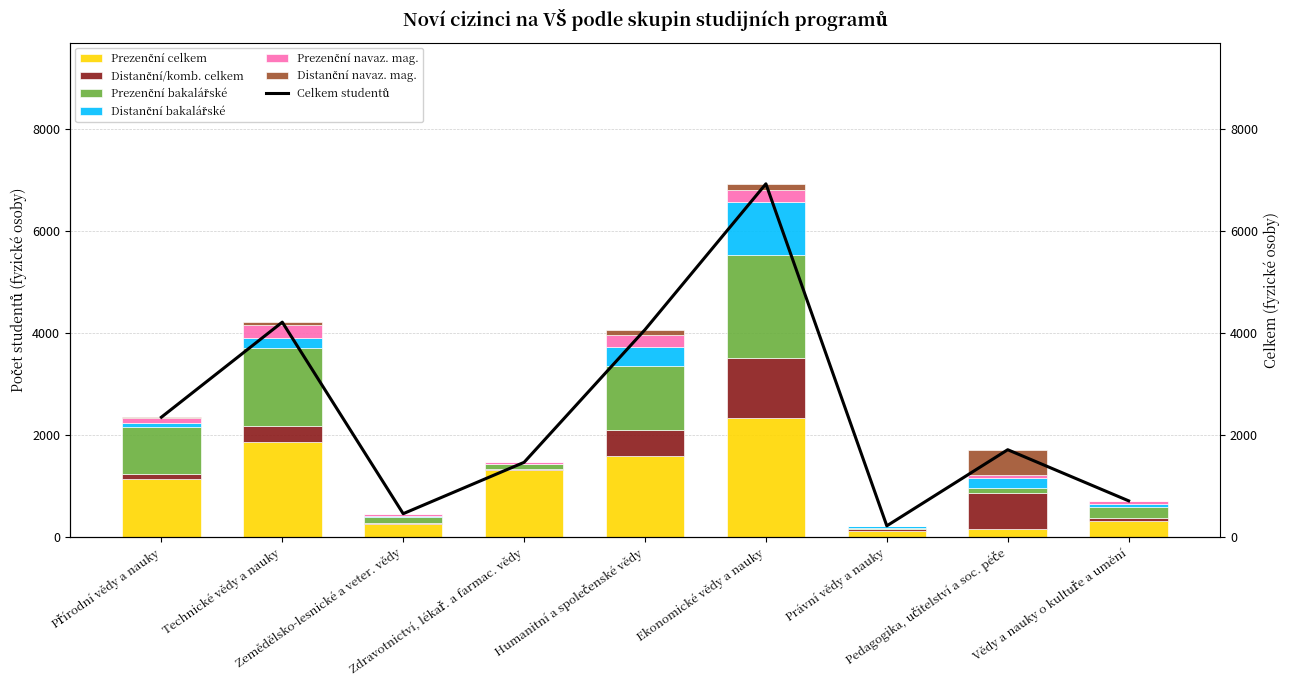

How many data points in Prezenční bakalářské are above 223?

4